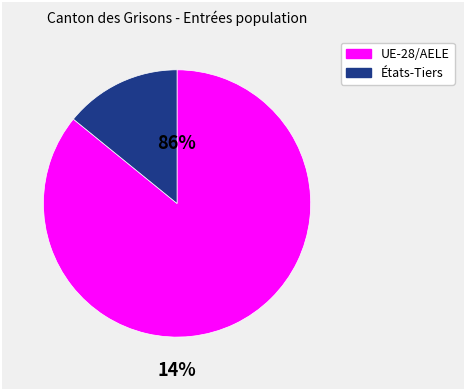

What percentage is the UE-28/AELE slice, to the nearest percent?

86%